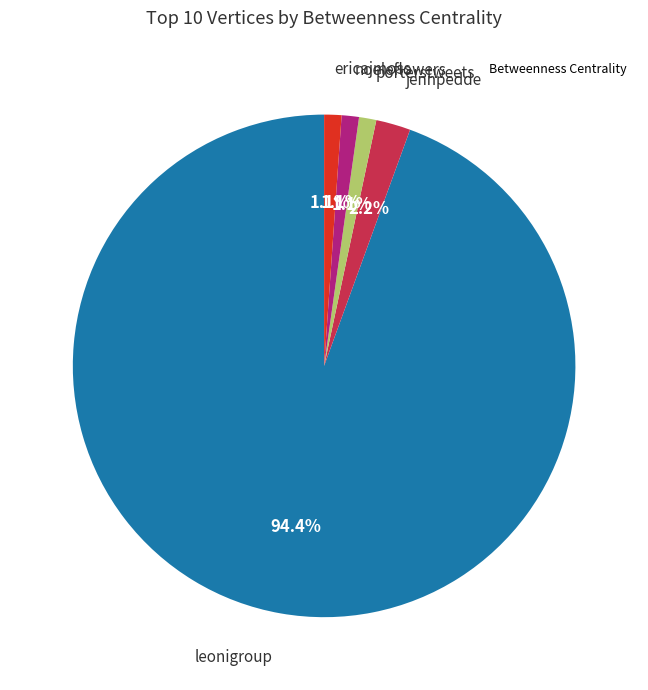

Is there any slice that represents more than half of the pie?

Yes